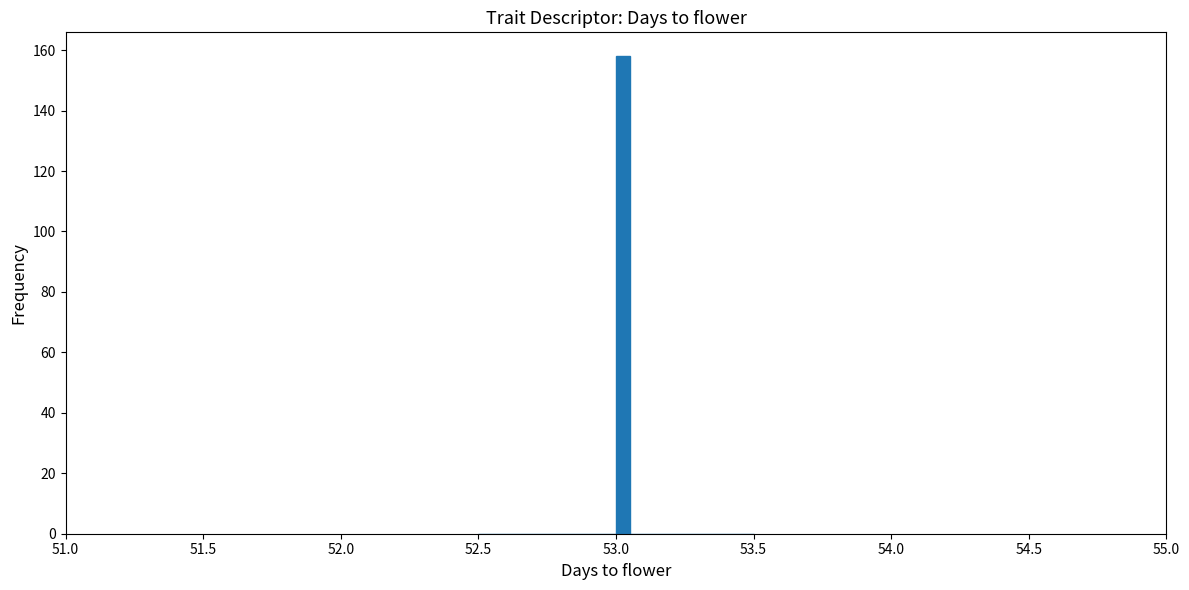

Read against the x-axis, roughly where is the centre of the tallest bar?

53.05